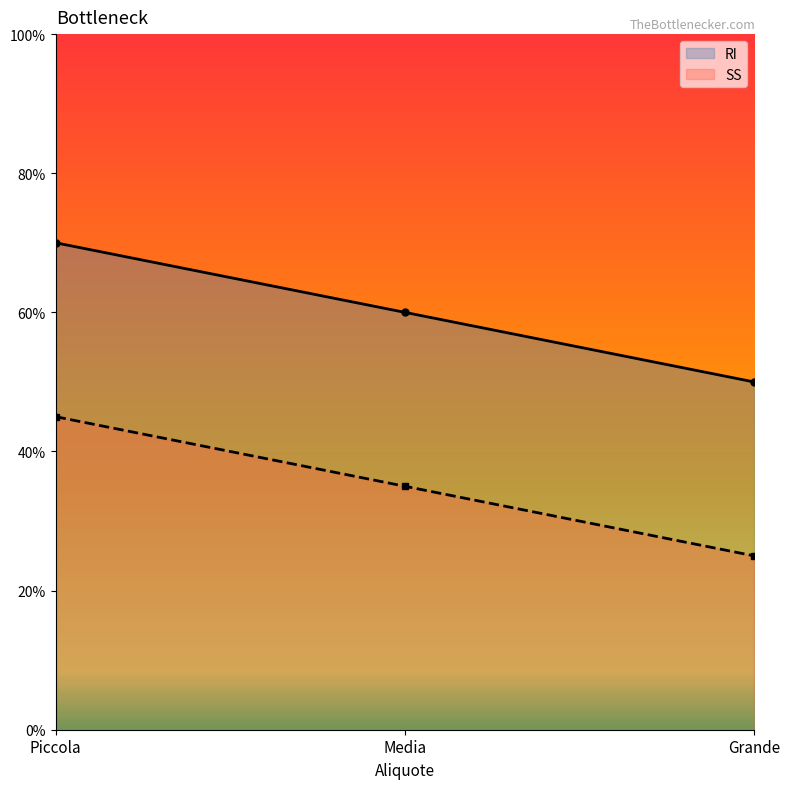

Count the SS values in the range 0 to 1.

3